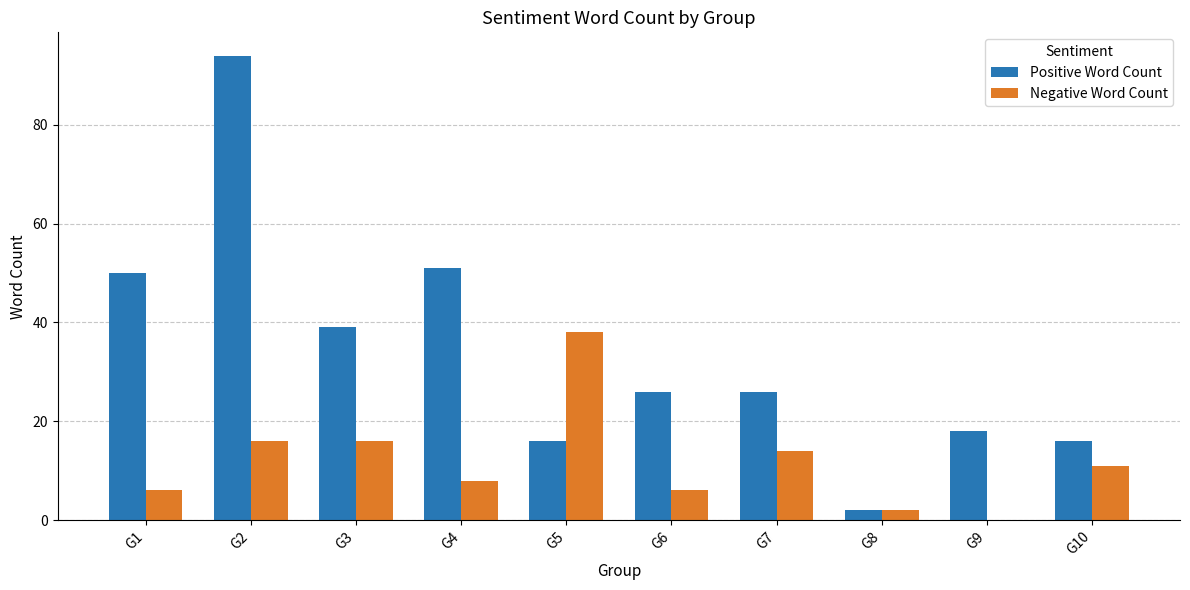

What is the total value across all series at G9?

18